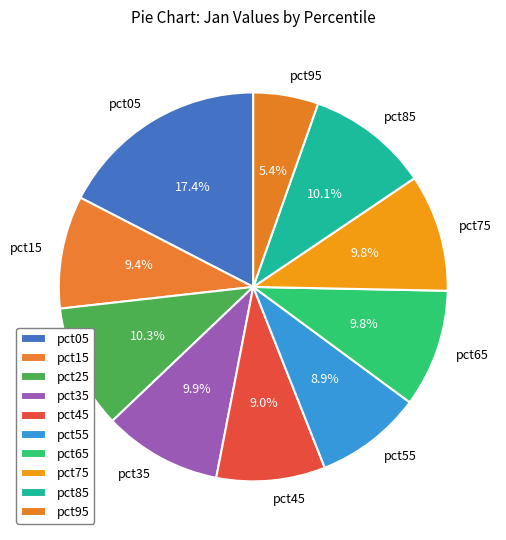

The pct95 slice represents 1% of the pie. True or false?

False